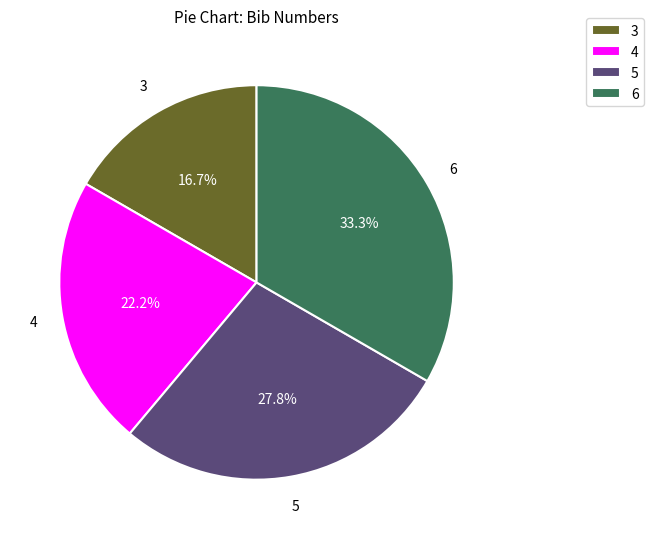

Is 3 the majority of the pie?

No